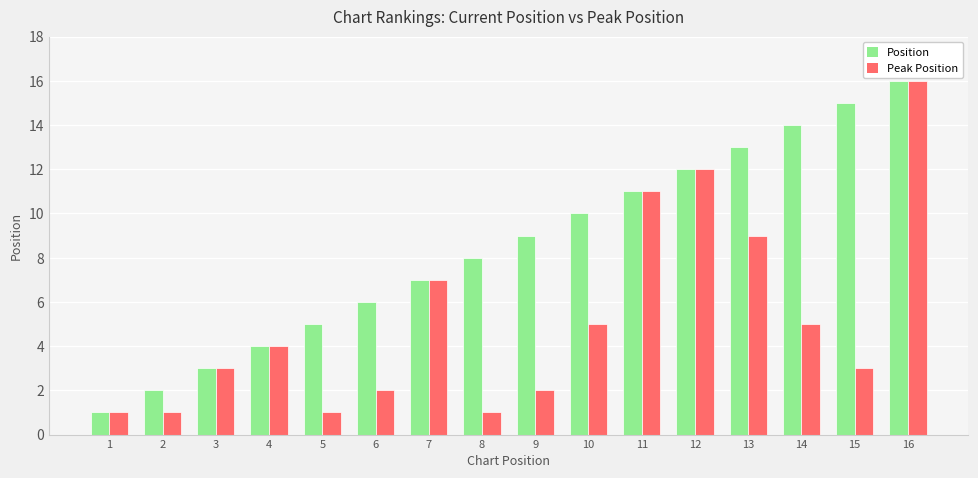

Reading left to right, extract all data points from this chart.

Position: 1=1	2=2	3=3	4=4	5=5	6=6	7=7	8=8	9=9	10=10	11=11	12=12	13=13	14=14	15=15	16=16
Peak Position: 1=1	2=1	3=3	4=4	5=1	6=2	7=7	8=1	9=2	10=5	11=11	12=12	13=9	14=5	15=3	16=16